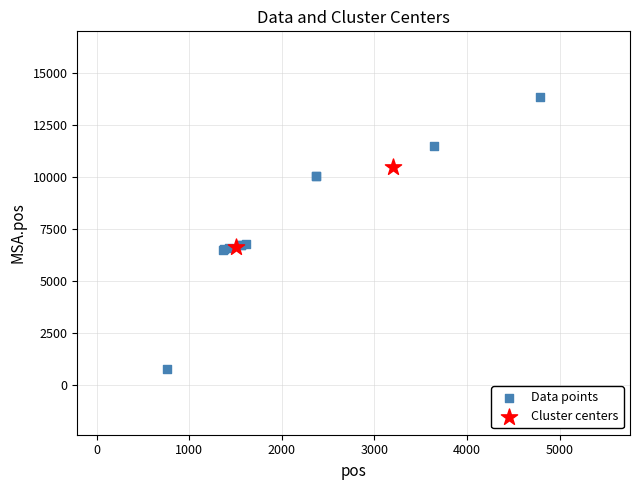

What are all the series names shown in the legend?

Data points, Cluster centers